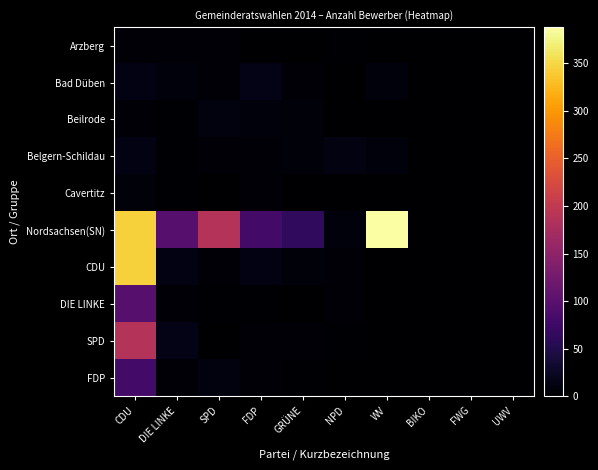

What is the total value across all series at FDP?

140